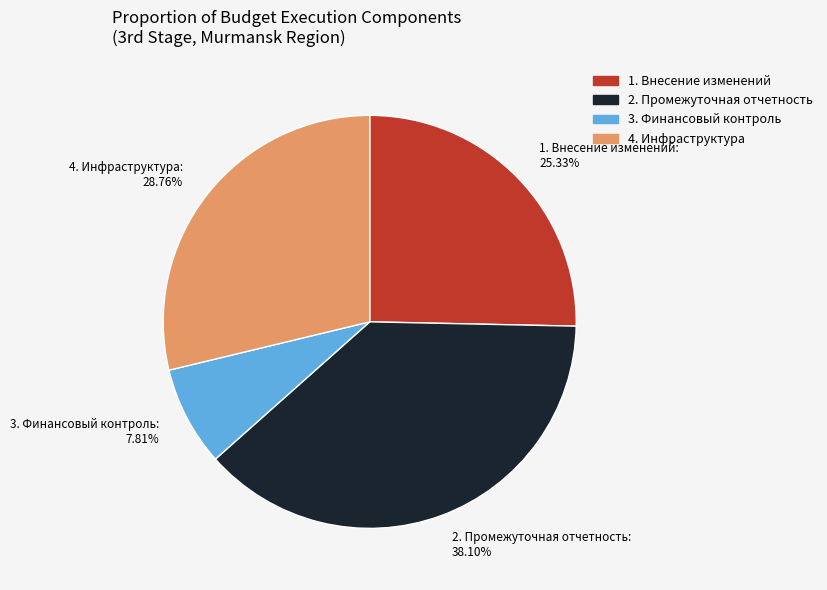

To the nearest percent, what is the difference between the 1. Внесение изменений and 3. Финансовый контроль slice percentages?

18%